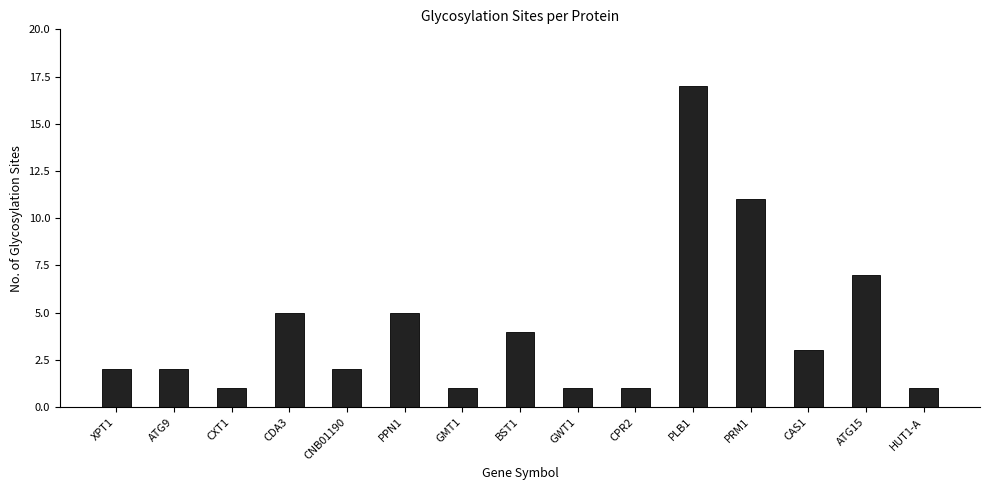

What position from the left is CPR2?

10